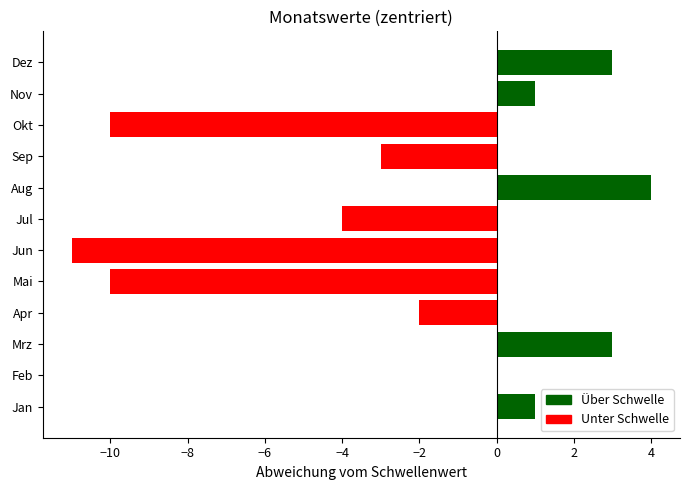

What is the sum of all values?

-28